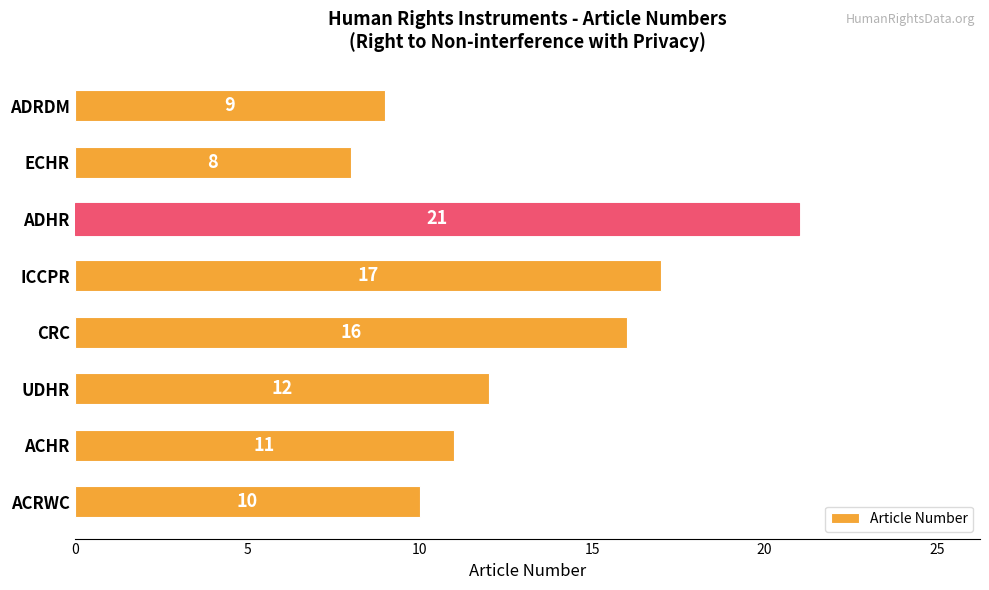

What is the greatest value displayed?

21